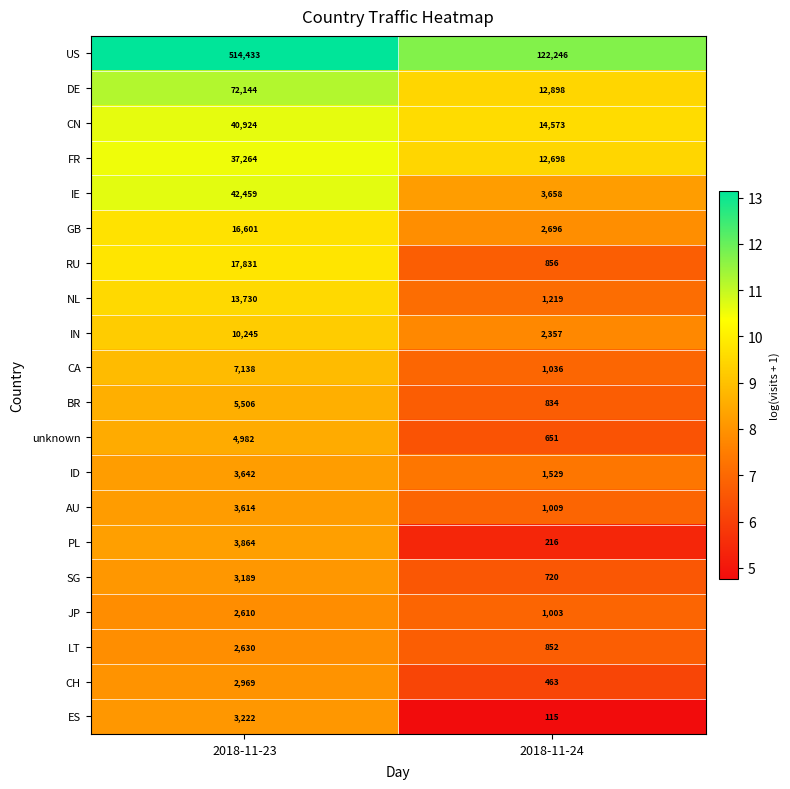

Which series has the largest range (max minus min)?

US